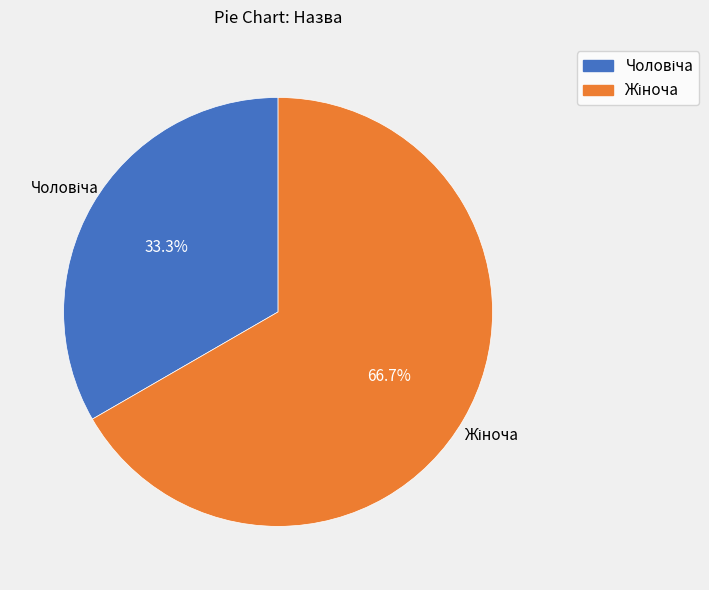

Is there a majority slice in this chart?

Yes